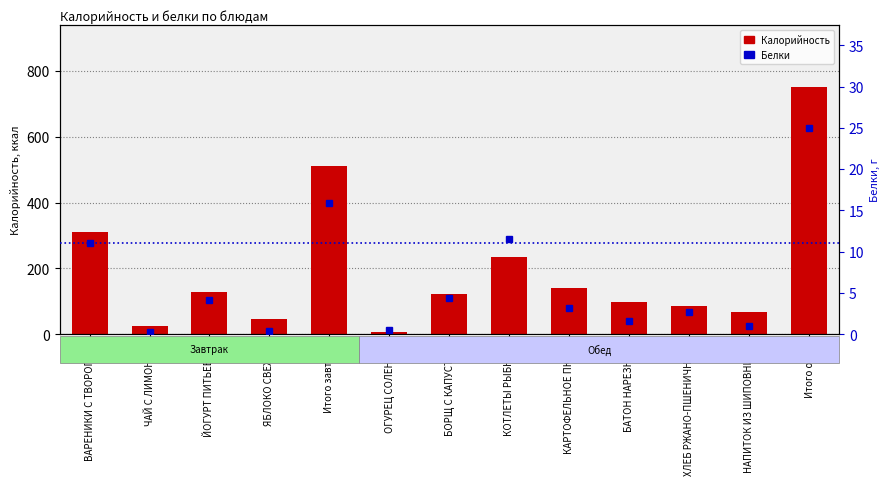

Rank the series at БАТОН НАРЕЗНОЙ from highest to lowest value.

Калорийность, Белки